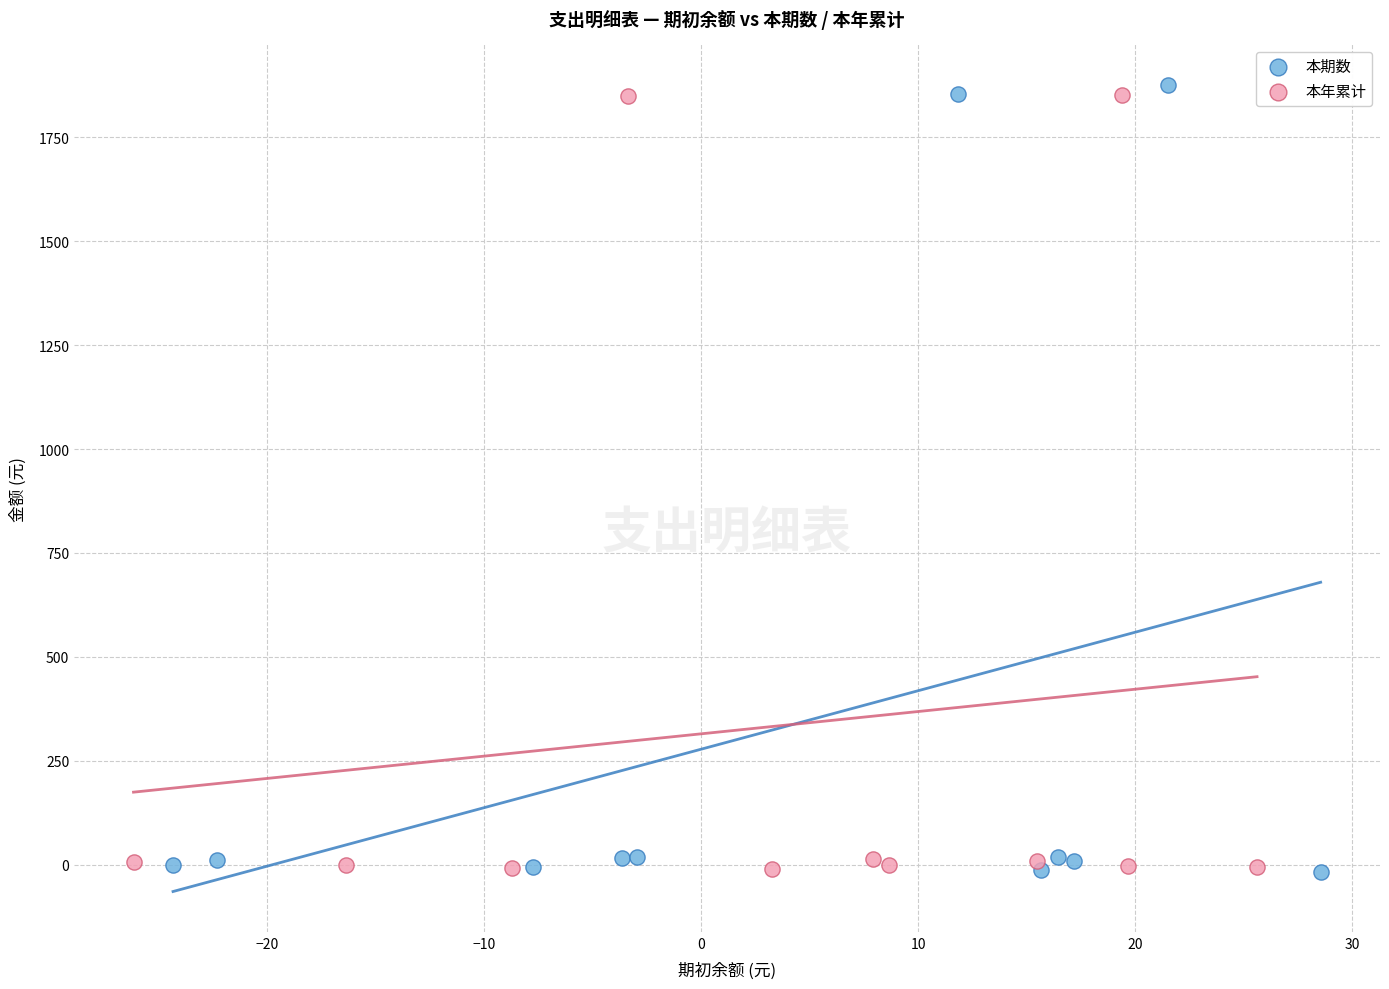

Which series has the widest spread of Y values?

本期数